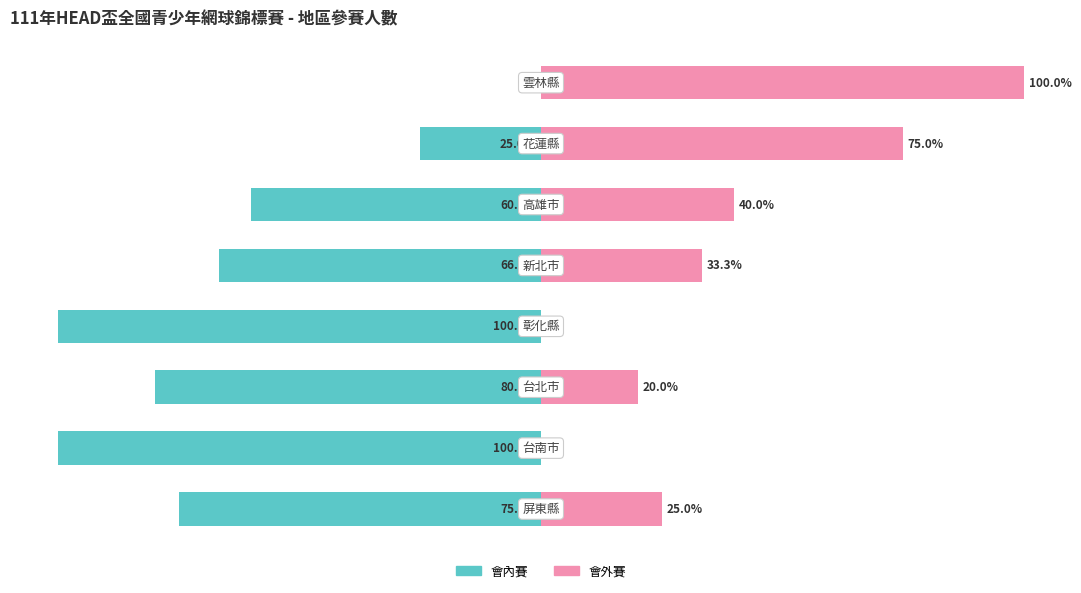

What are all the series names shown in the legend?

會內賽, 會外賽